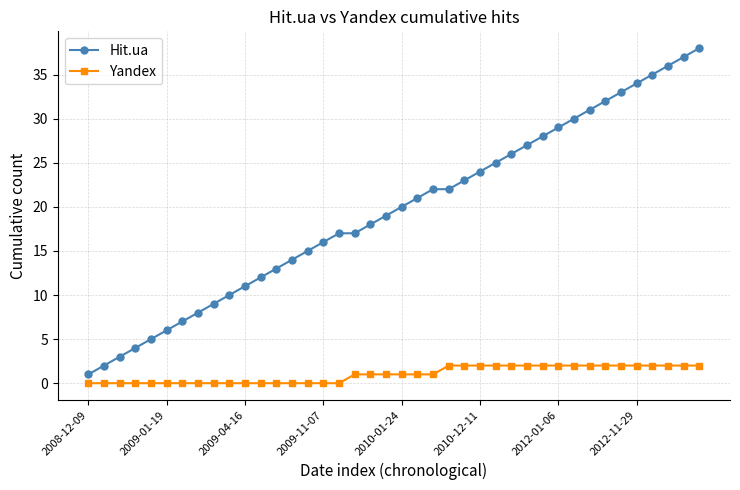

Rank the series by their maximum value, from highest to lowest.

Hit.ua, Yandex